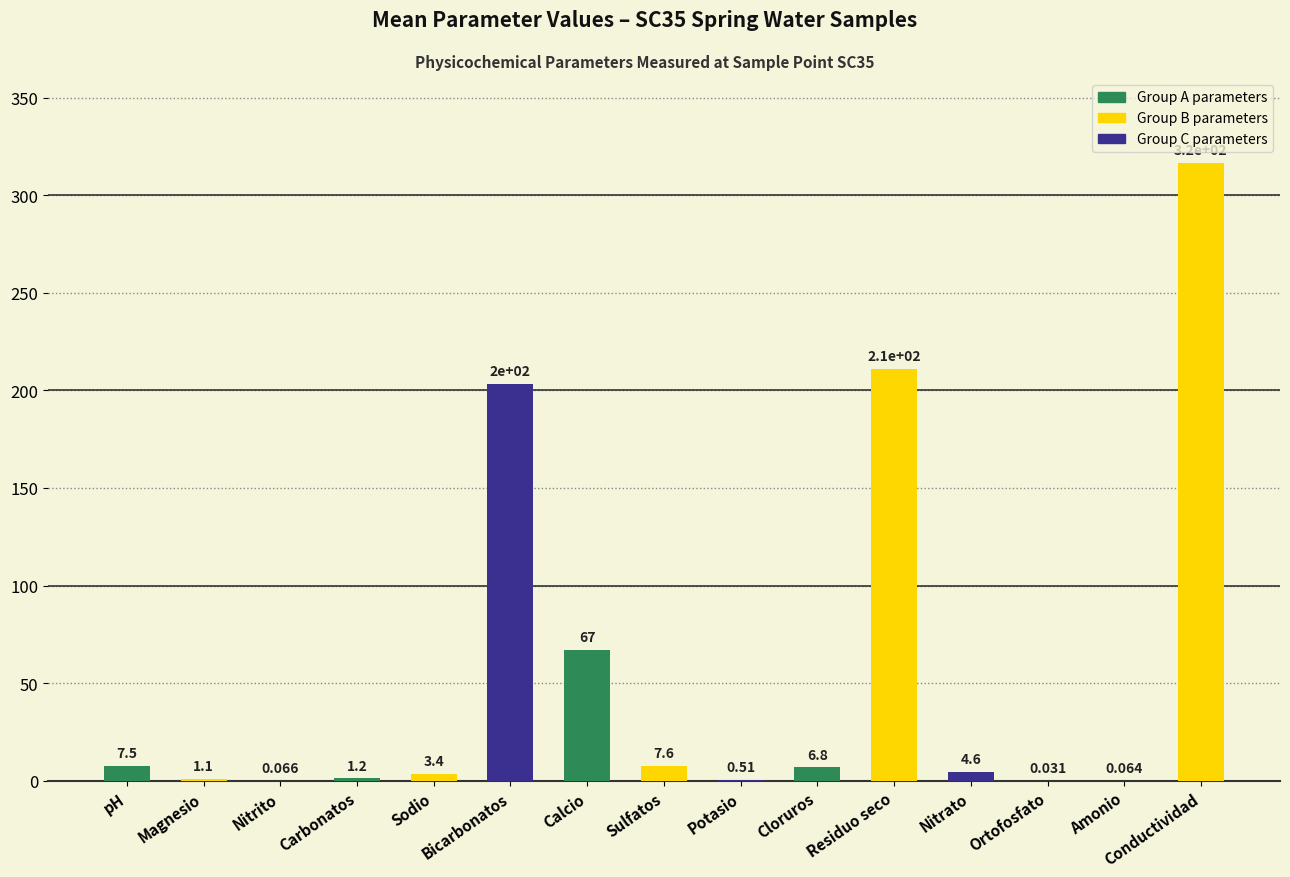

What is the average value?

55.4